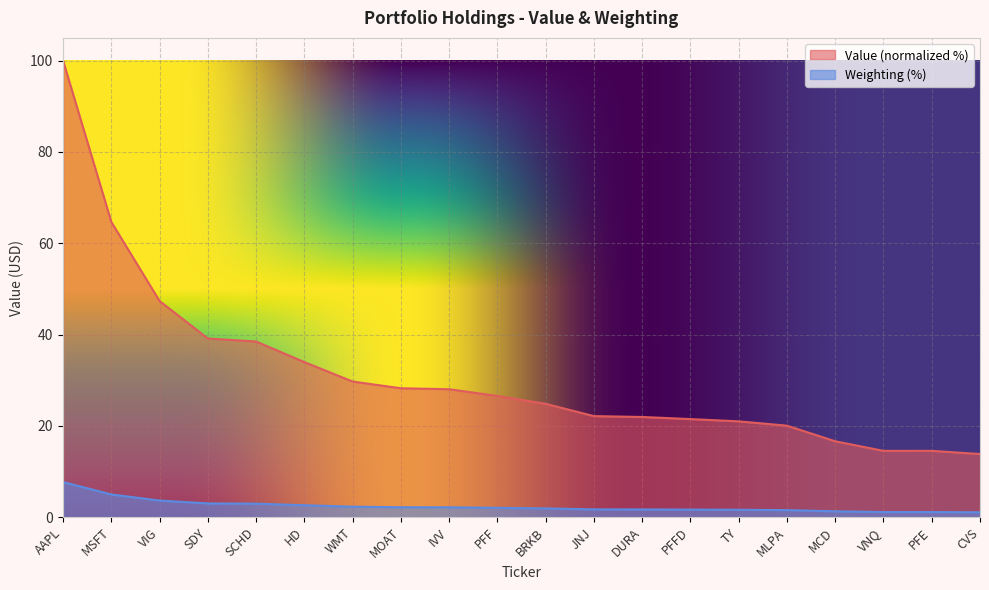

Does the chart display data point markers on the line(s)?

No